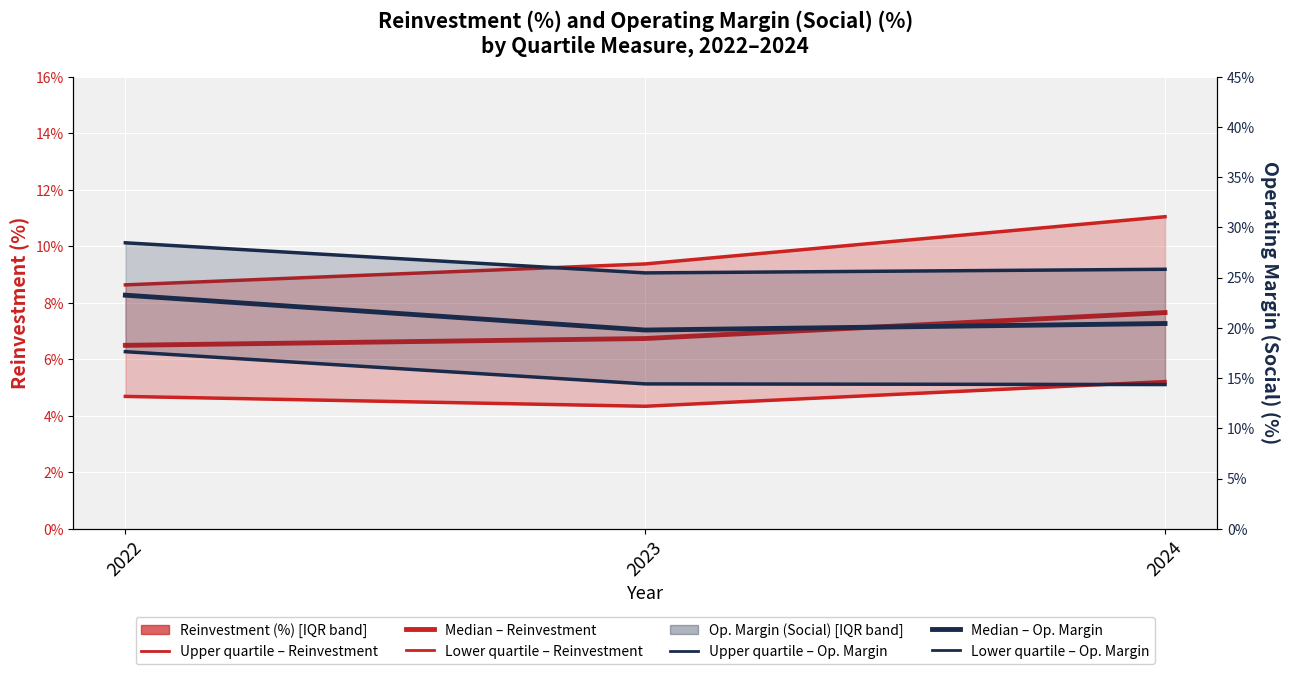

What is the lowest value of the Median - Operating Margin (Social) (%) series?

0.2